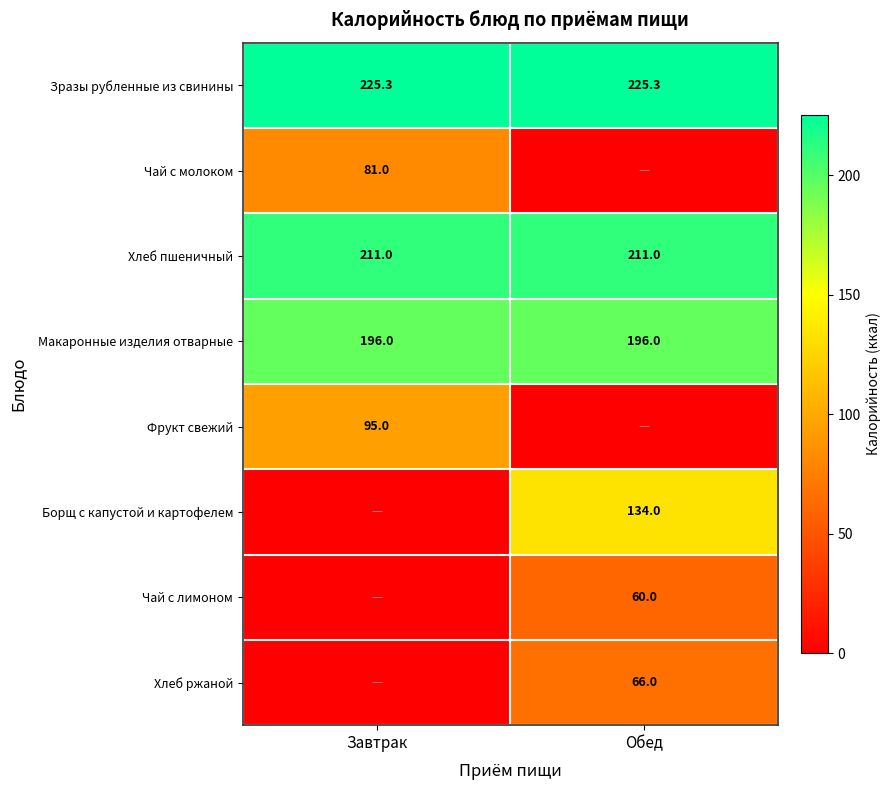

What is the sum of the Хлеб пшеничный values at Обед and Завтрак?

422.0